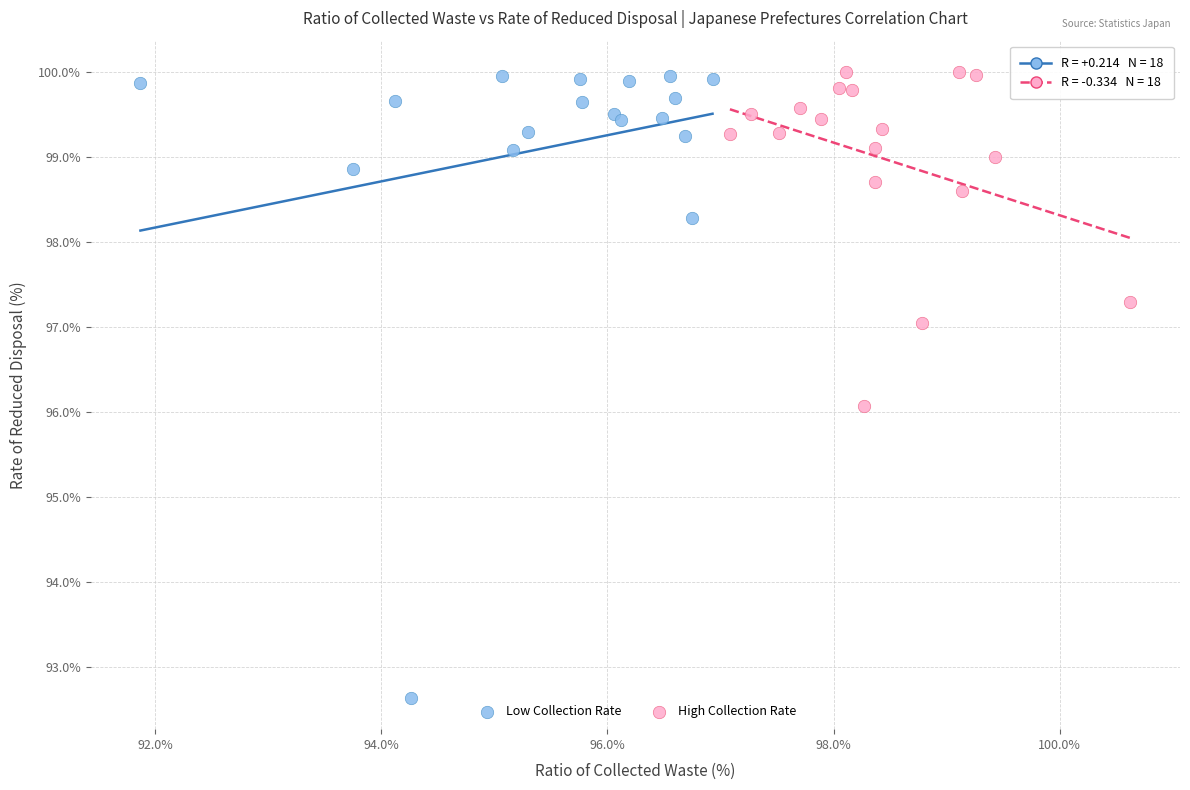

Which series has the widest spread of Y values?

Low Collection Rate